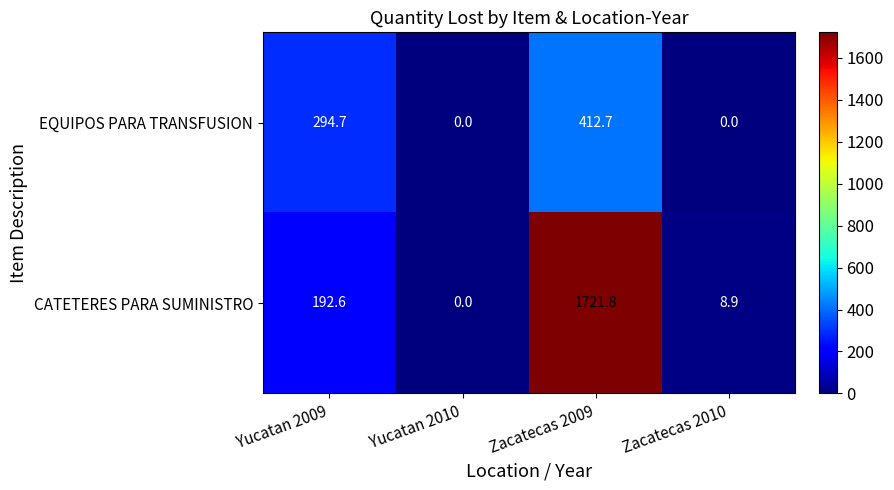

At which category is the sum across all series the highest?

Zacatecas 2009